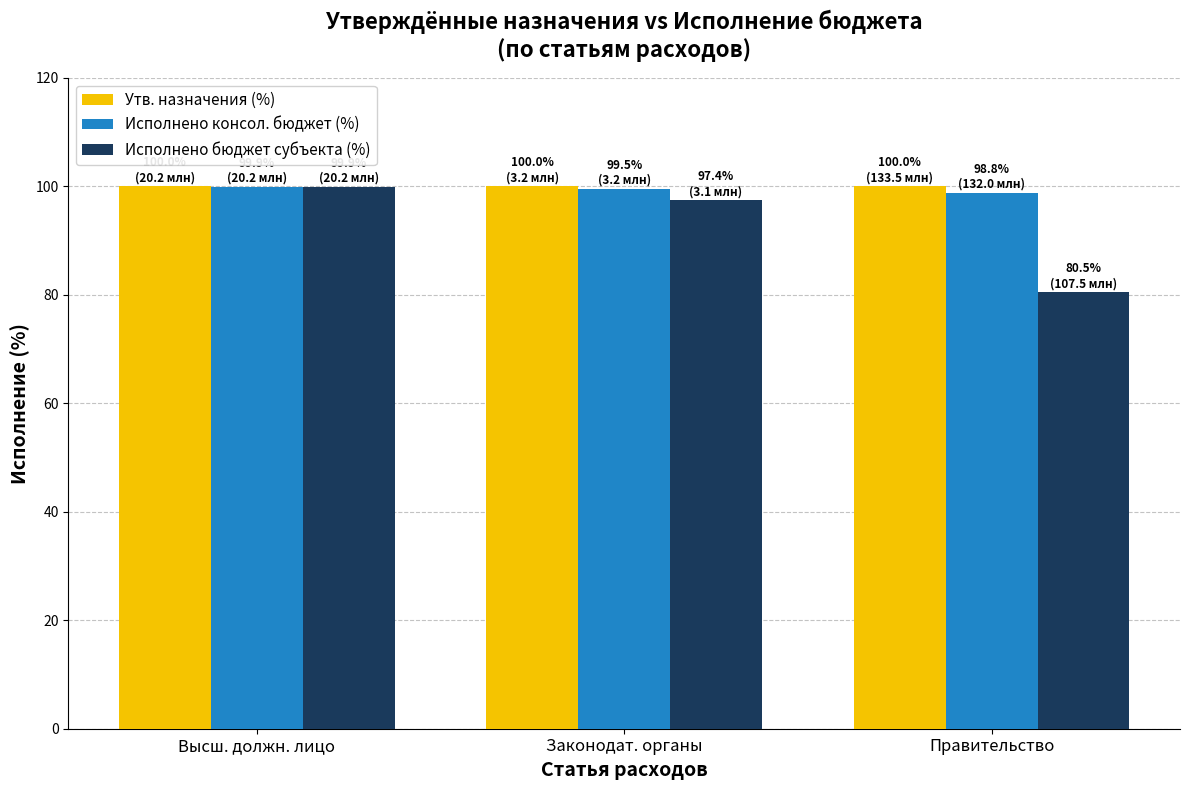

True or false: Исполнено бюджет субъекта (%) has a value of 150.0 at Высш. должн. лицо.

False